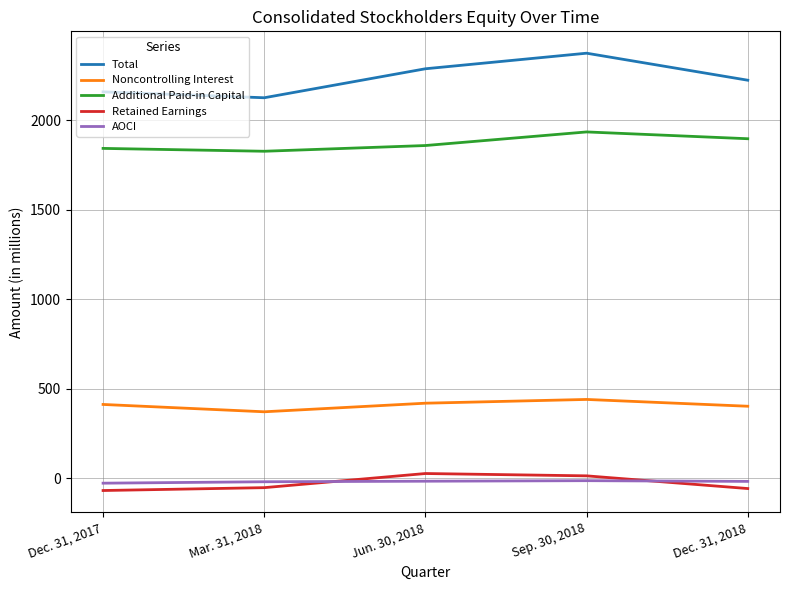

List the series in order of their peak value, lowest first.

AOCI, Retained Earnings, Noncontrolling Interest, Additional Paid-in Capital, Total